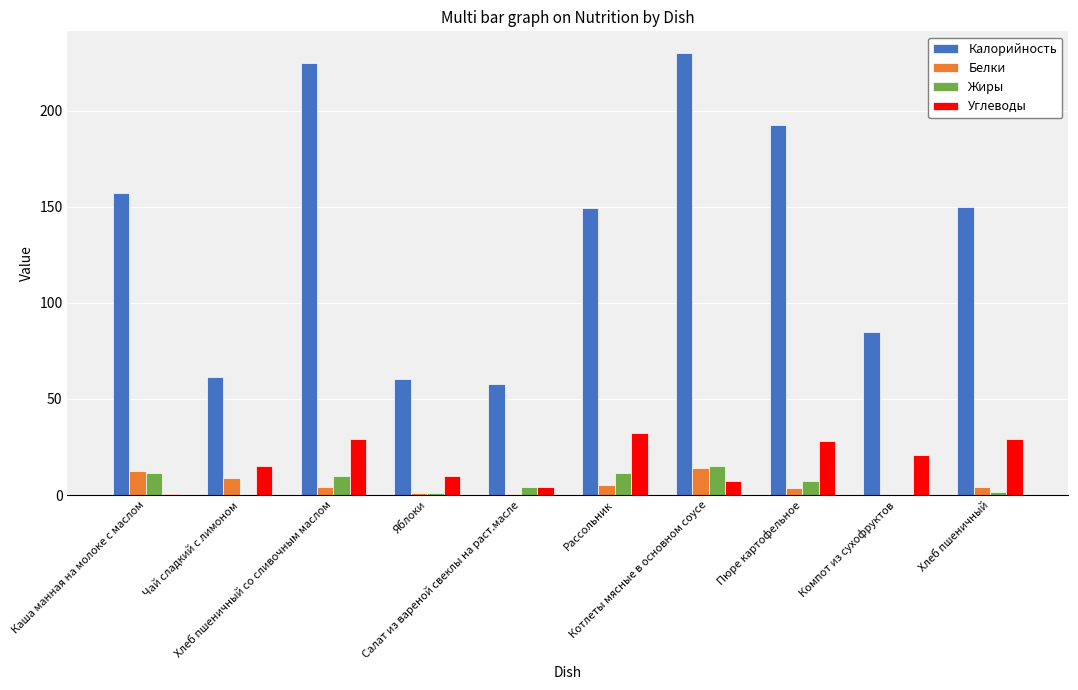

Does the chart contain stacked bars?

No